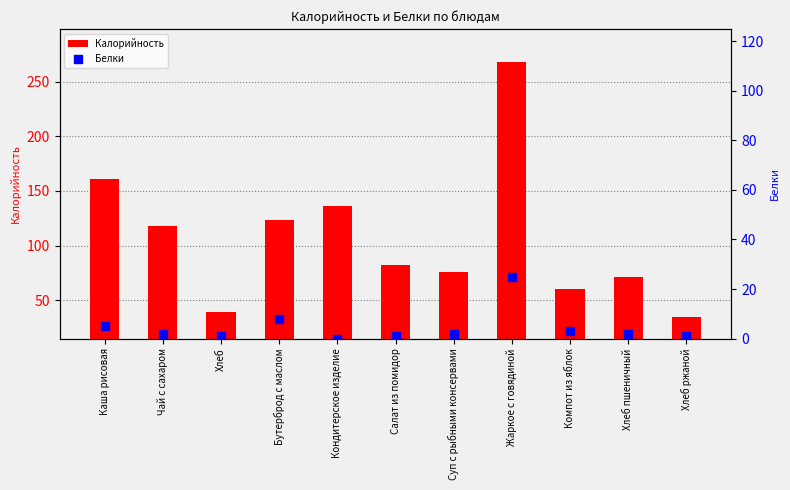

At how many categories does at least one series exceed 40?

9